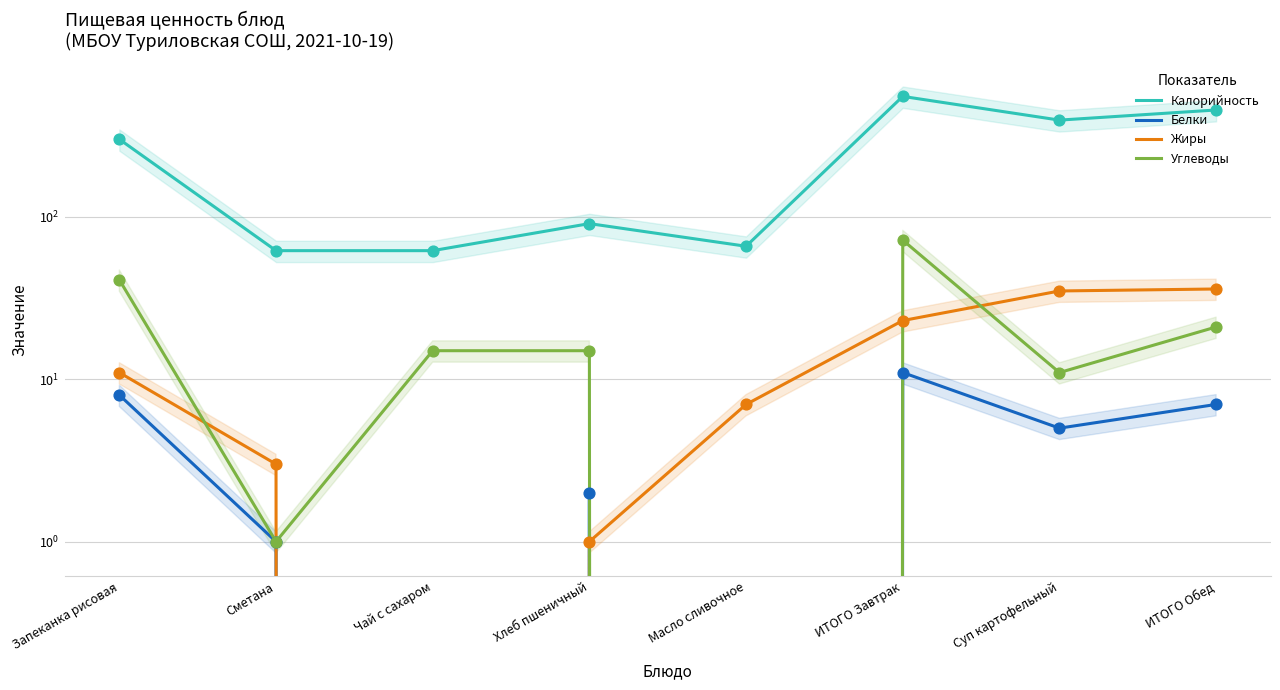

Which series has the largest total across all categories?

Калорийность